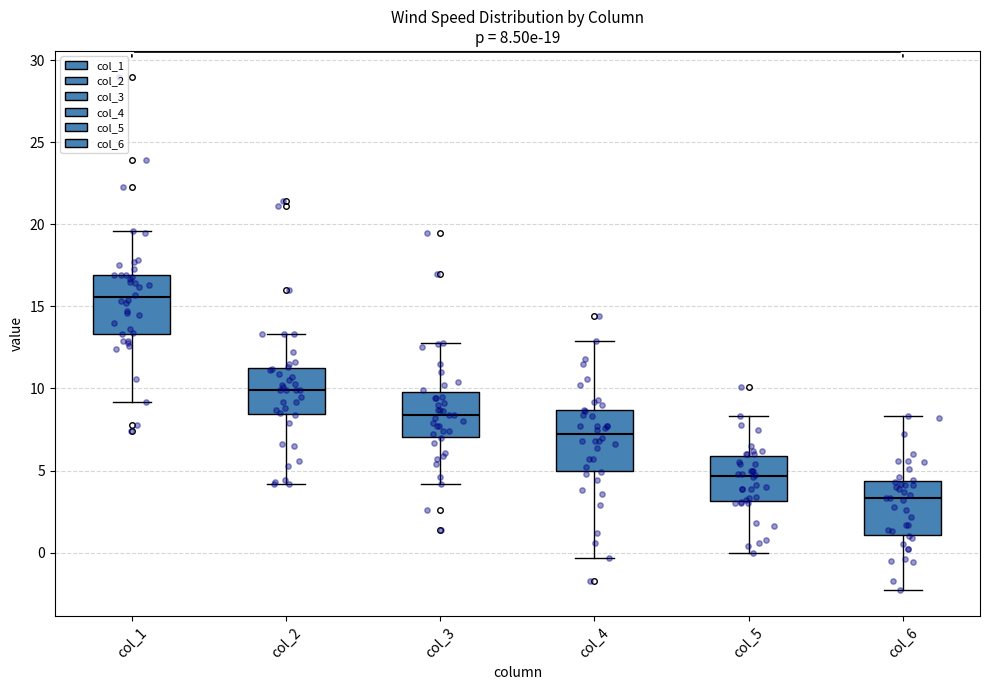

Which box's median line is the lowest?

col_6